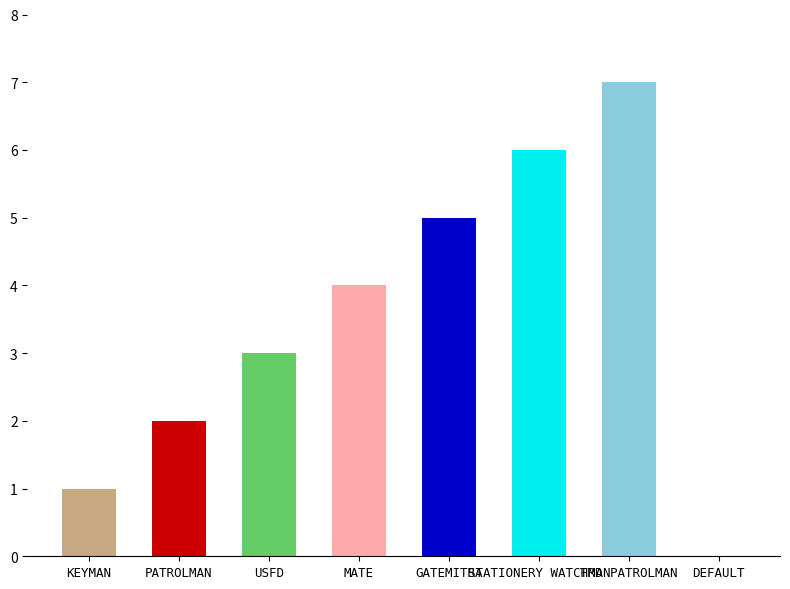

Which has a higher value, USFD or KEYMAN?

USFD